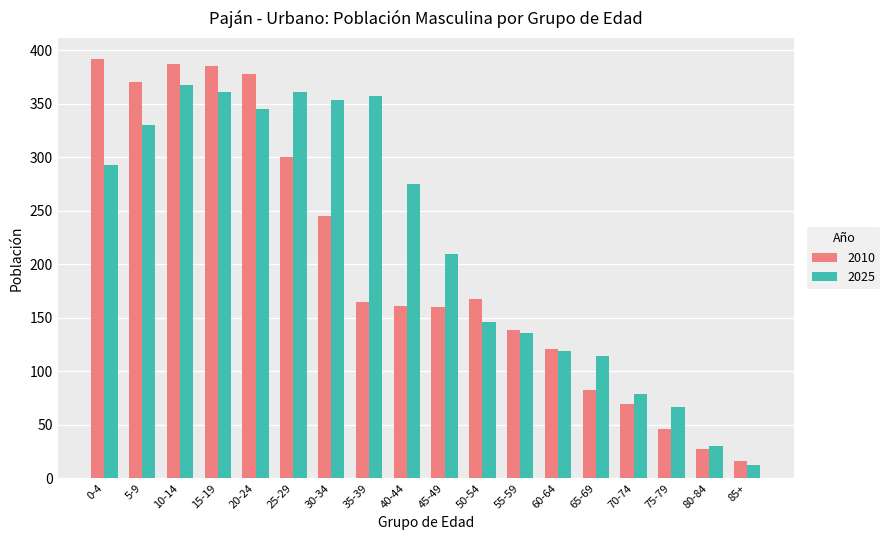

What is the total value across all series at 45-49?

370